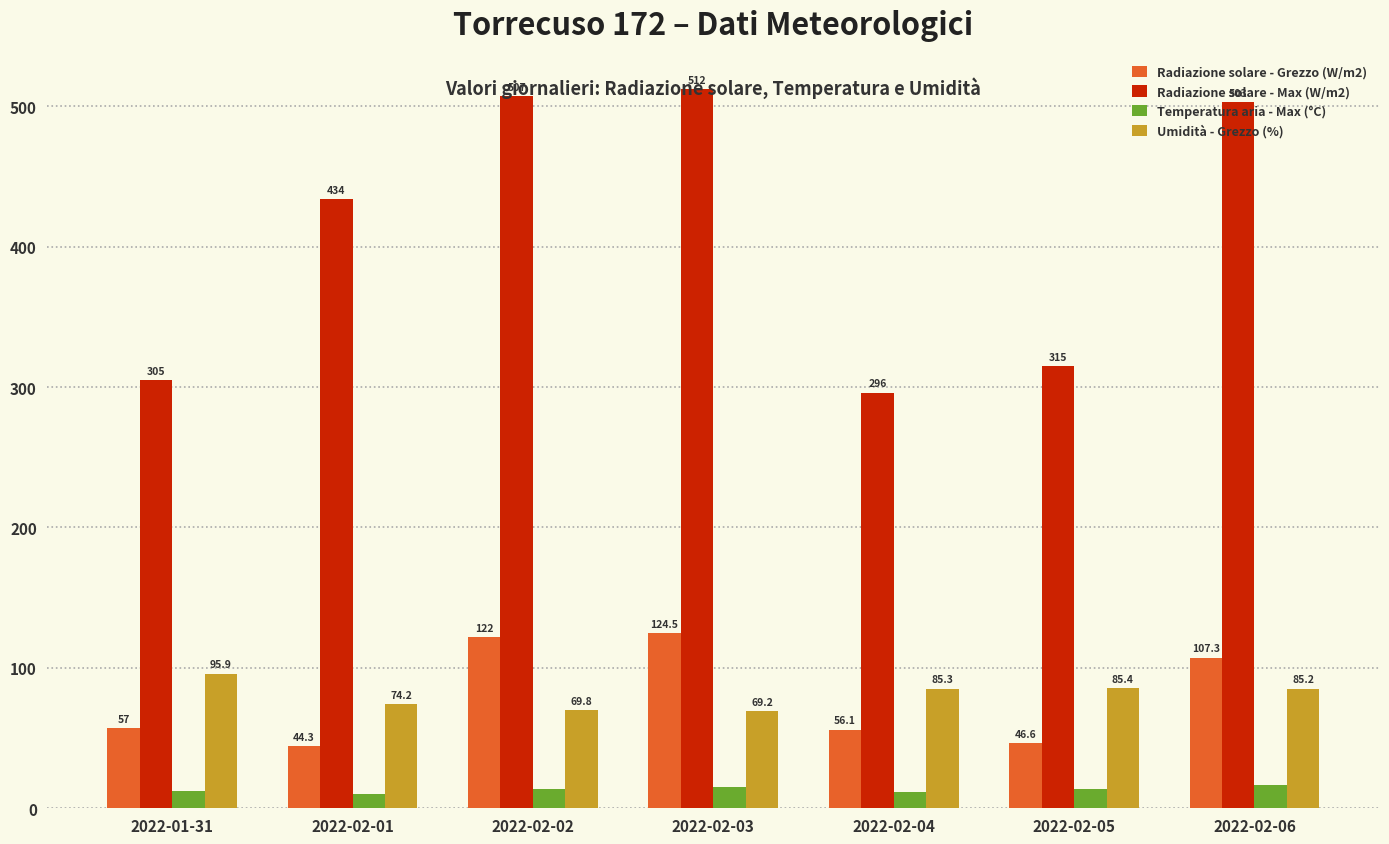

The Radiazione solare - Grezzo (W/m2) series shows 34.0 at 2022-02-04. True or false?

False